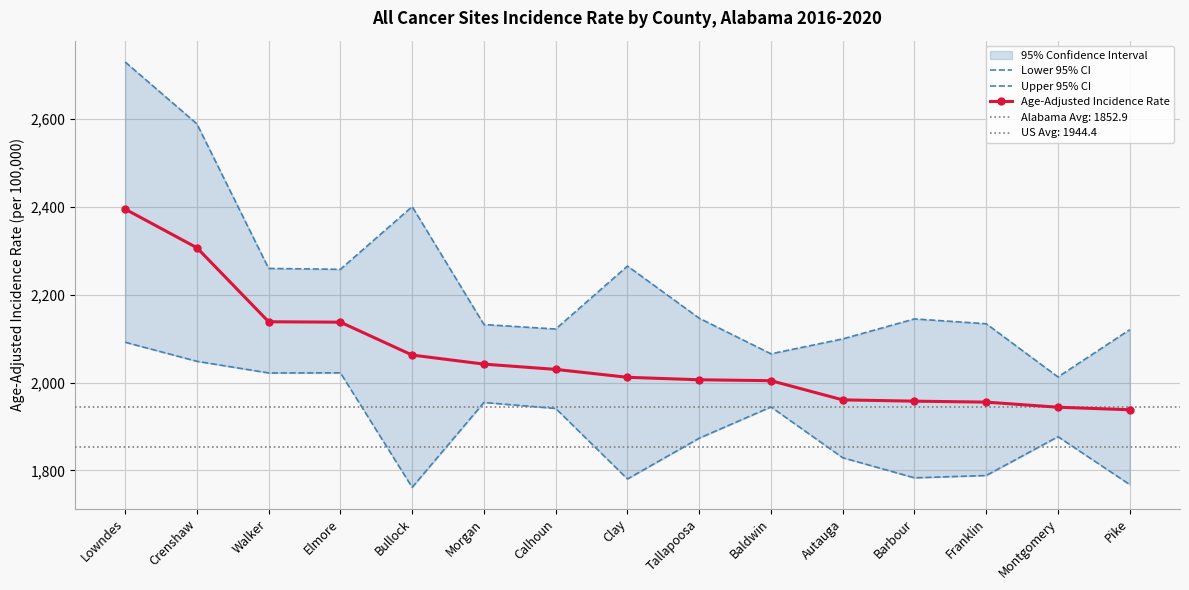

Reading left to right, transcribe all the data shown in this chart.

Lower 95% CI: 2091.7	2048.3	2021.8	2022.0	1761.5	1954.6	1941.0	1780.5	1873.3	1944.4	1828.8	1783.1	1788.4	1876.7	1767.7
Upper 95% CI: 2729.7	2588.8	2259.7	2257.7	2400.4	2132.0	2121.8	2265.1	2146.4	2065.4	2099.3	2144.8	2133.8	2012.7	2120.3
Age-Adjusted Incidence Rate: 2394.7	2306.8	2138.3	2137.4	2062.5	2041.9	2029.9	2011.9	2006.3	2004.2	1960.5	1957.6	1955.4	1943.8	1938.0